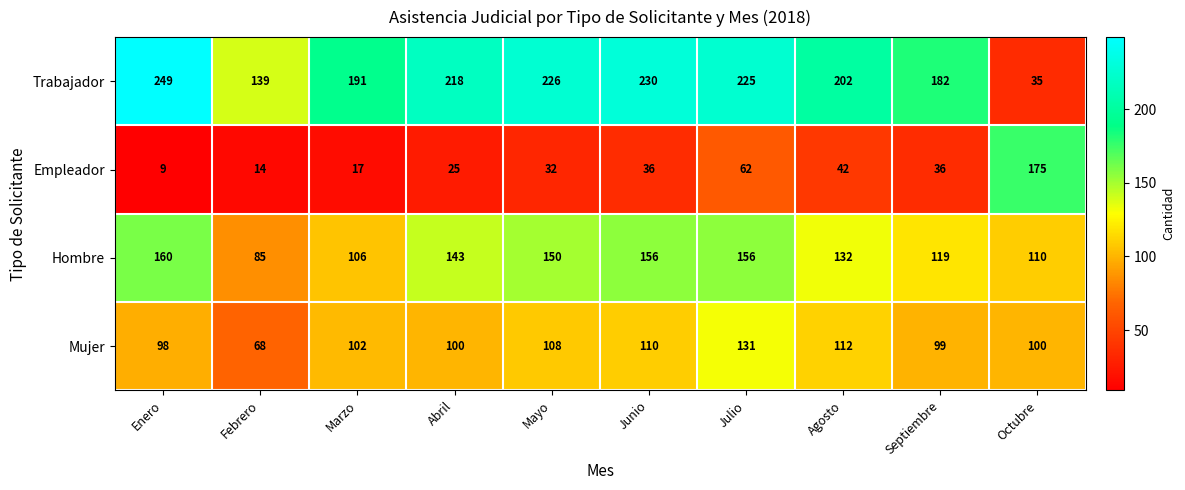

How many distinct data groups are displayed?

4